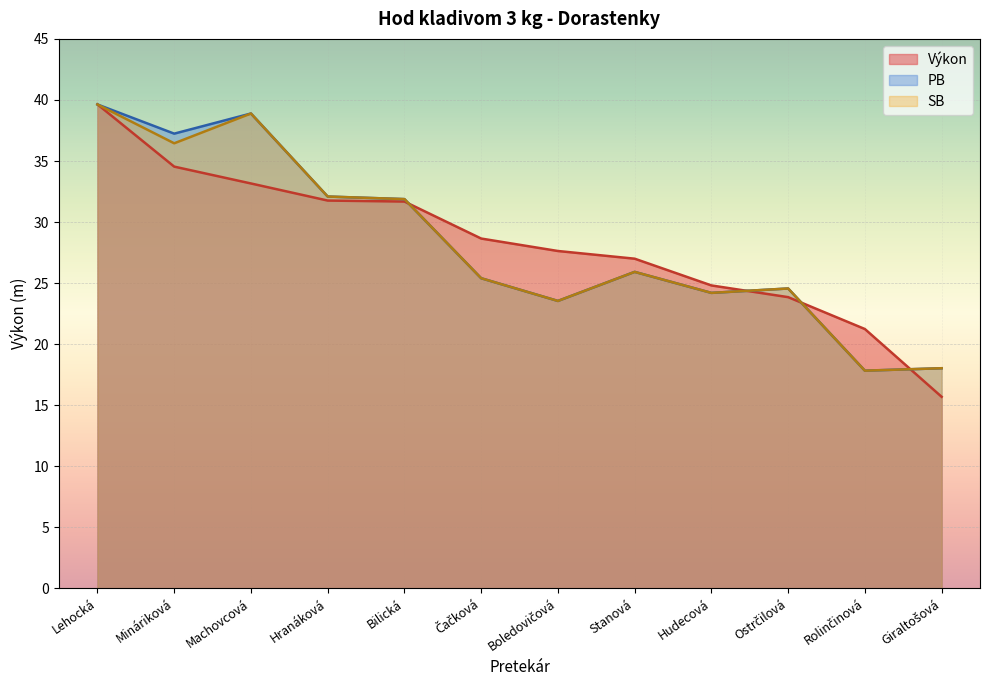

What is the minimum value for PB?

17.8